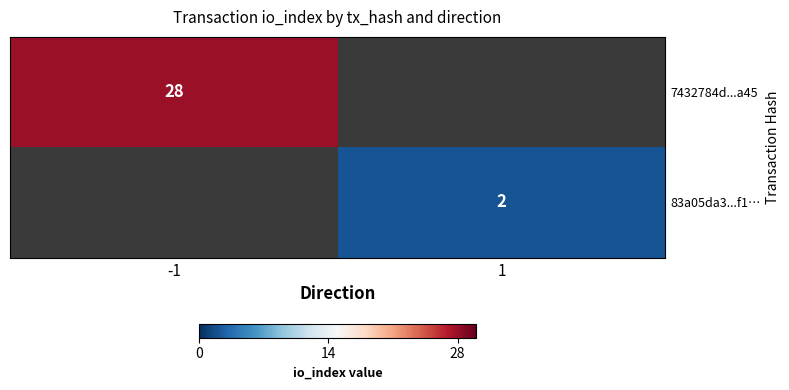

The 83a05da3...f1… series shows 2 at 1. True or false?

True